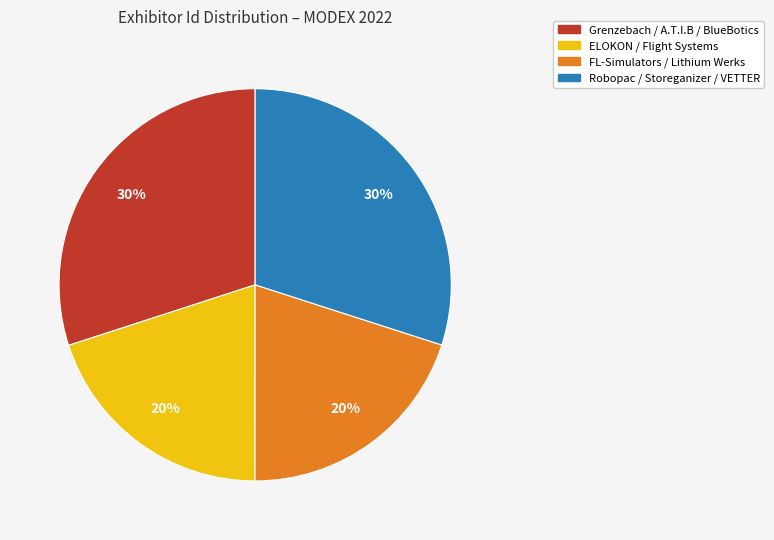

Does any single category account for the majority?

No